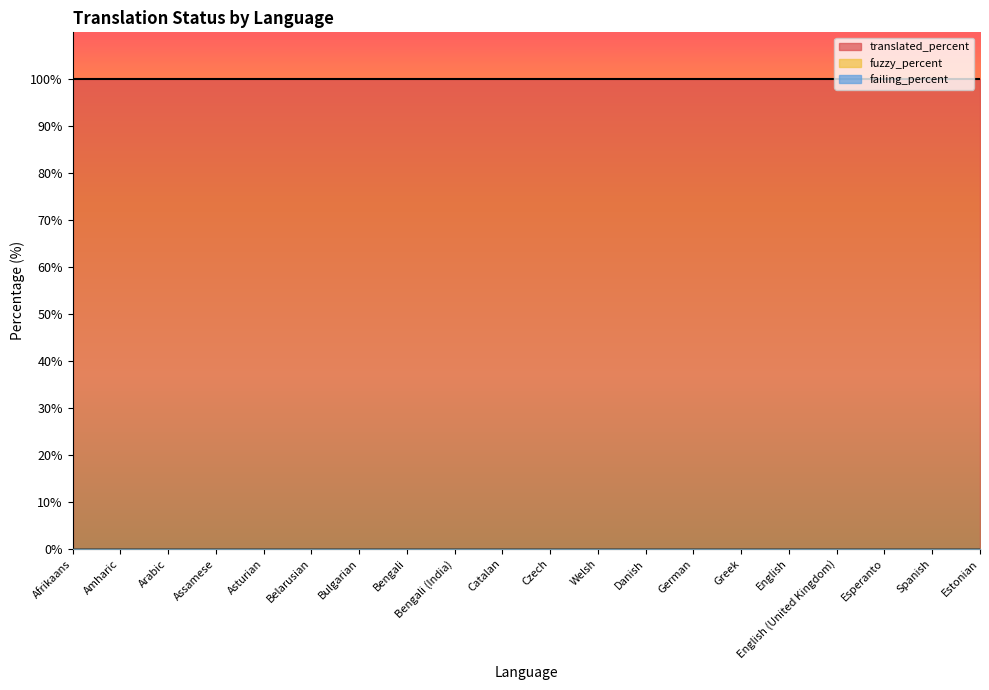

Between English (United Kingdom) and Assamese, which is larger?

English (United Kingdom)